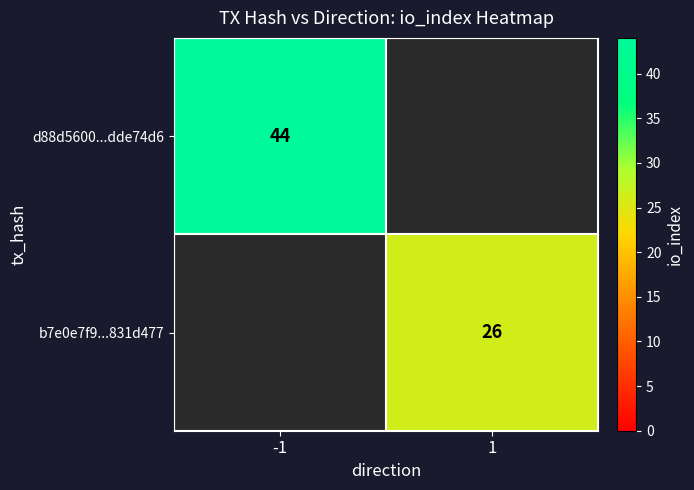

True or false: d88d5600...dde74d6 has a value of 15.2 at -1.

False